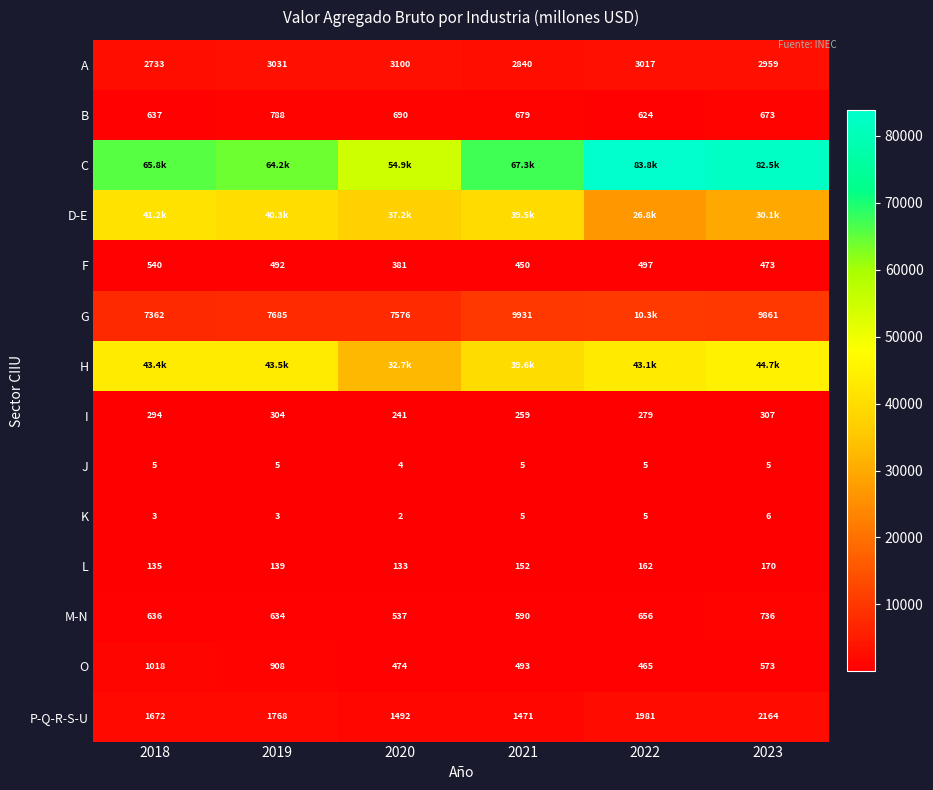

At which category is the sum across all series the highest?

2023